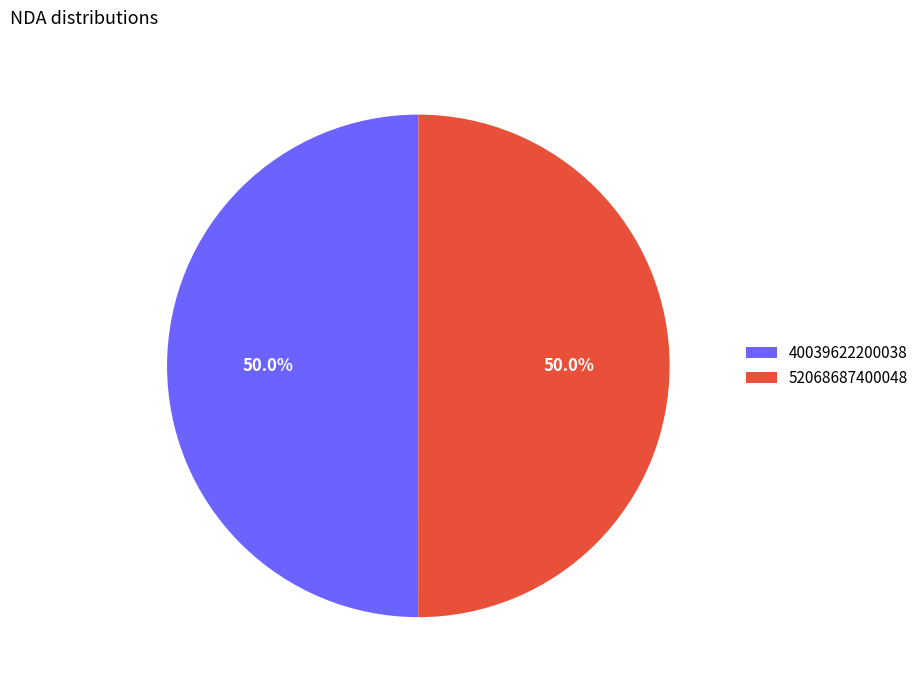

What percentage do 52068687400048 and 40039622200038 together represent?

100.0%